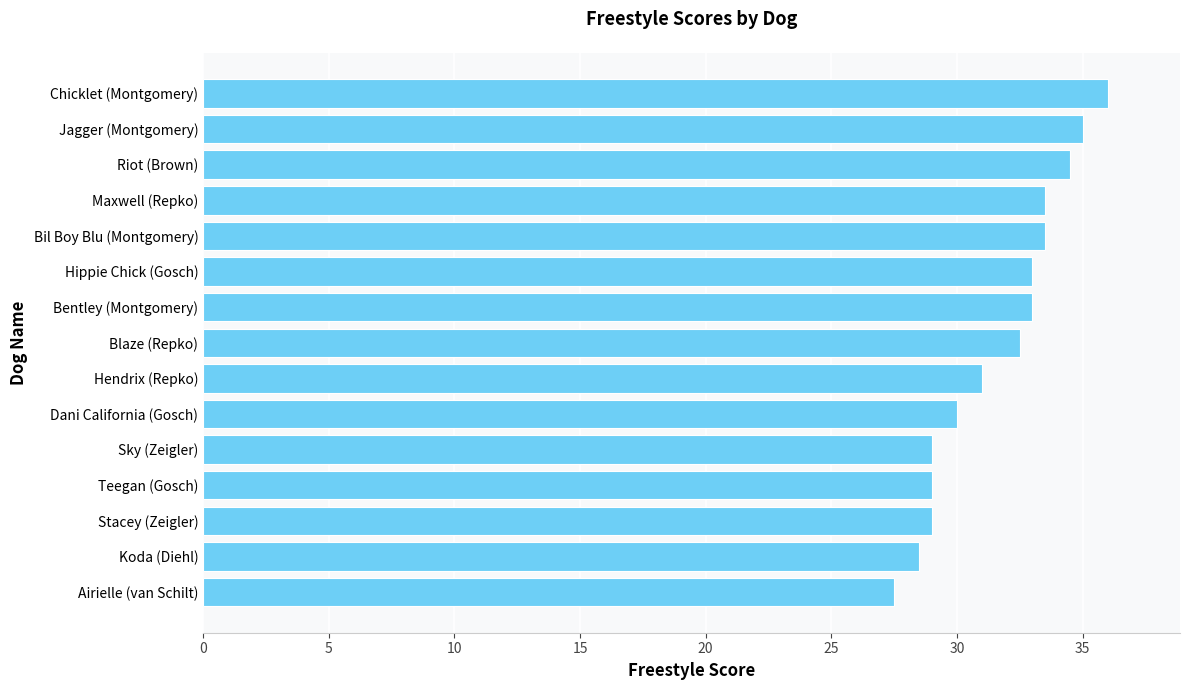

What is the average value?

31.7